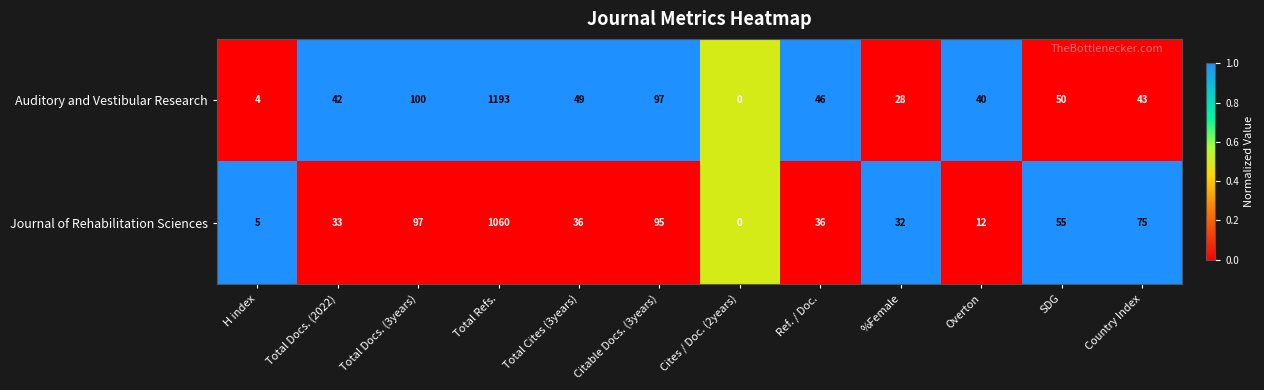

What is the sum of all Auditory and Vestibular Research values?

1692